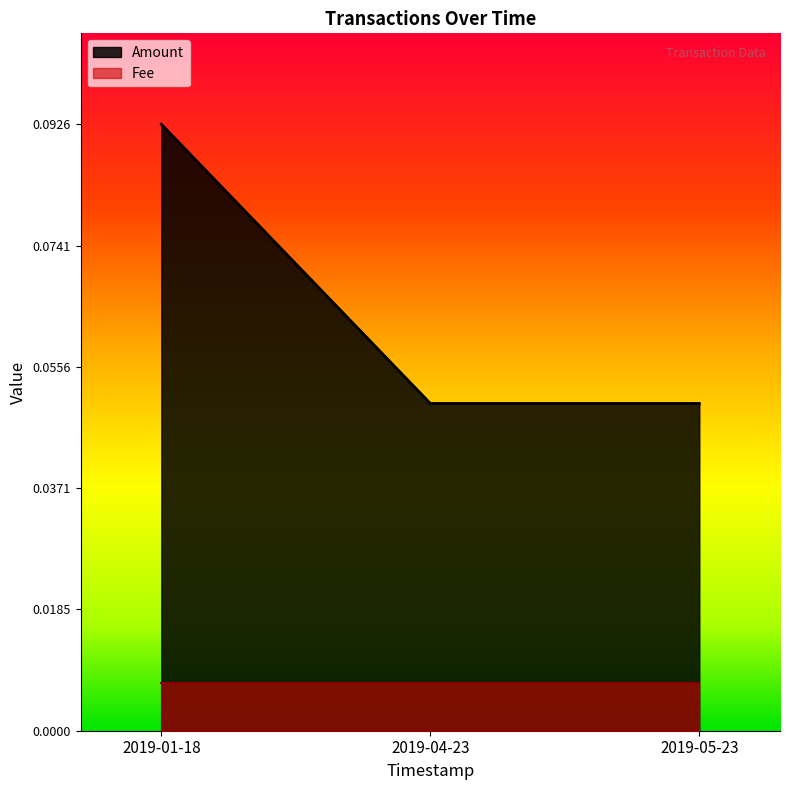

Reading right to left, what are all the values shown in this chart?

0.1	0.1	0.1